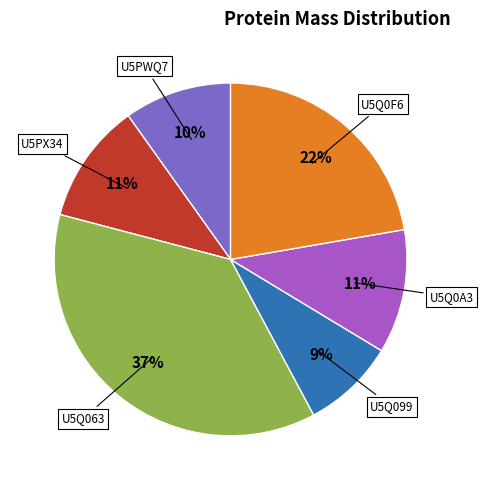

Is there a majority slice in this chart?

No